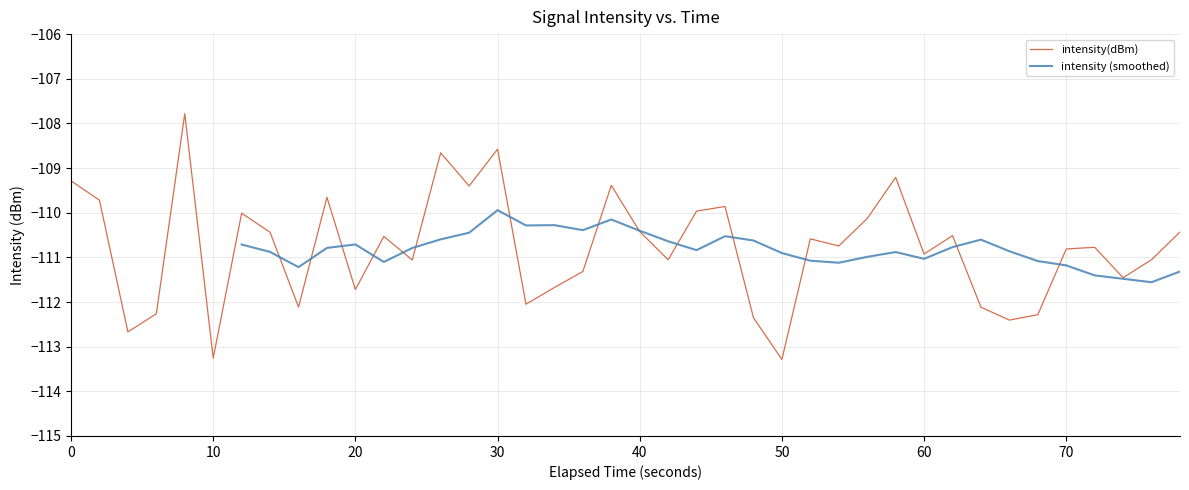

What is the value of the 13th point from the left?

-111.1